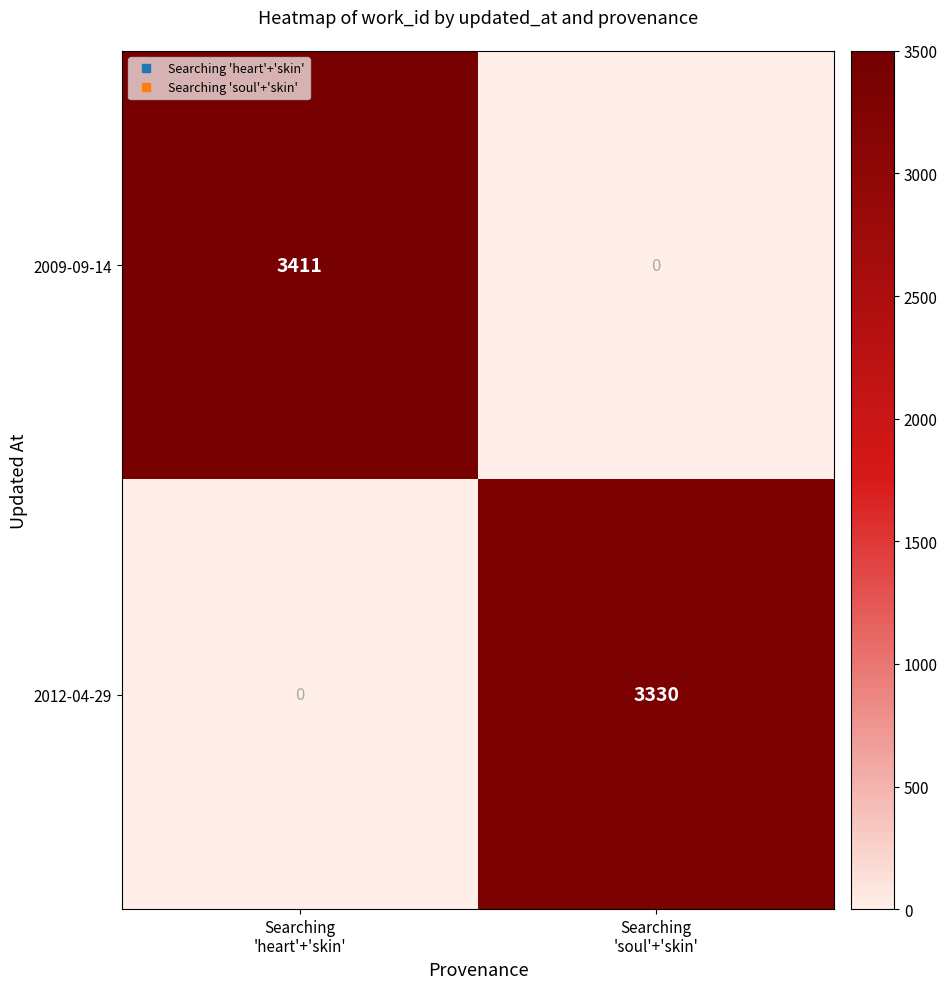

List the series in order of their peak value, lowest first.

2012-04-29, 2009-09-14